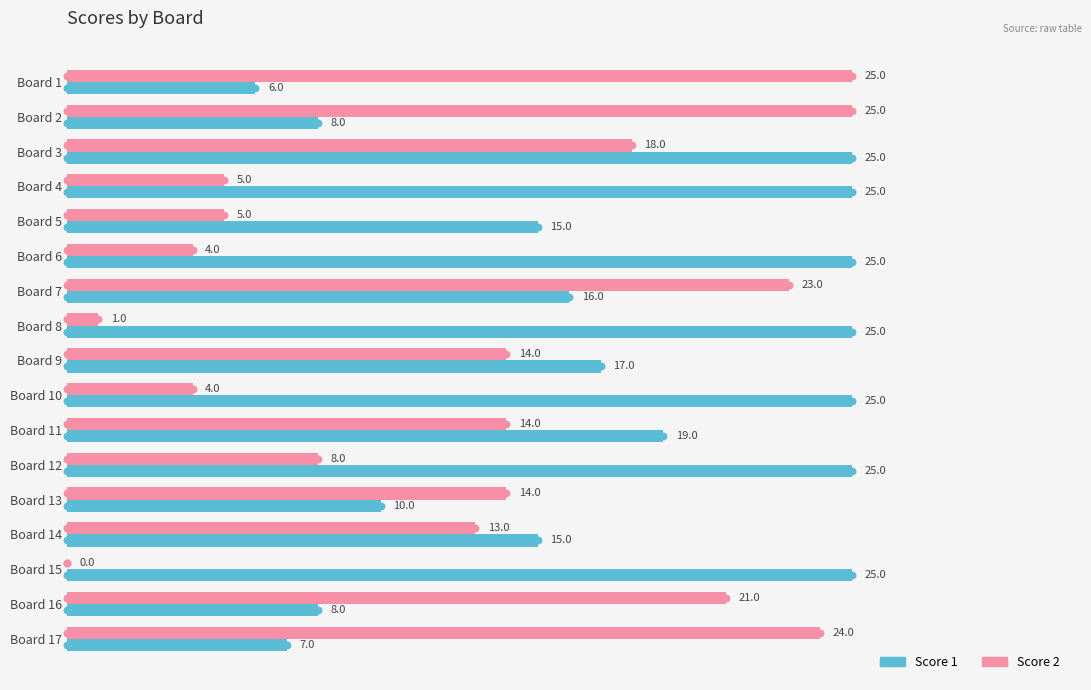

What are all the series names shown in the legend?

Score 1, Score 2